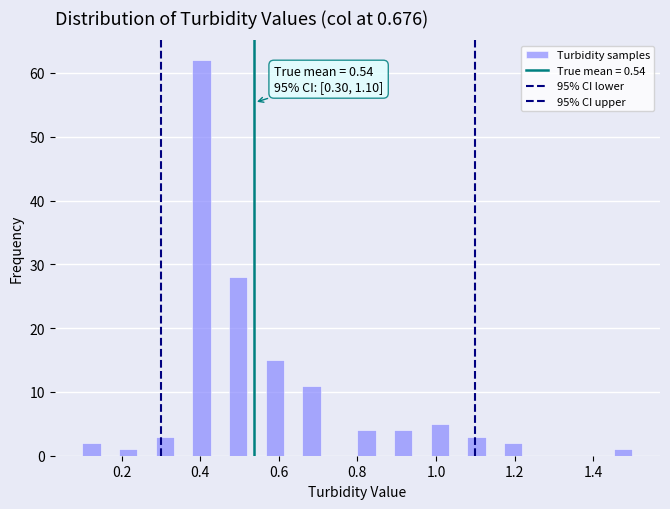

Read against the x-axis, roughly where is the centre of the tallest bar?

0.40